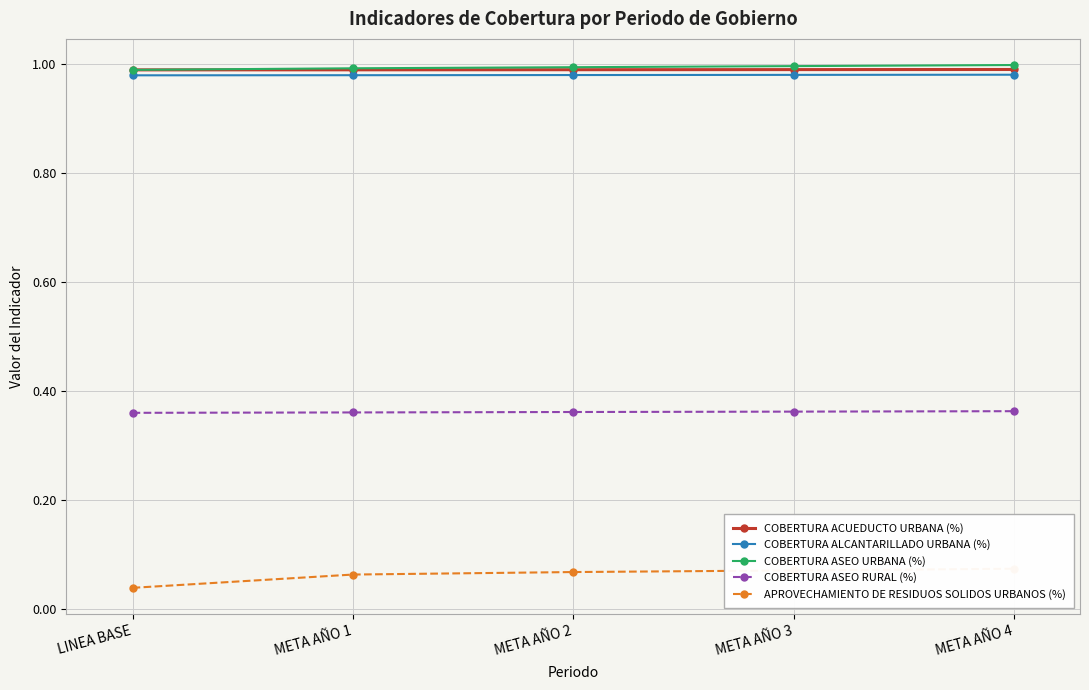

Reading right to left, what are all the values shown in this chart?

COBERTURA ACUEDUCTO URBANA (%): META AÑO 4=1.0	META AÑO 3=1.0	META AÑO 2=1.0	META AÑO 1=1.0	LINEA BASE=1.0
COBERTURA ALCANTARILLADO URBANA (%): META AÑO 4=1.0	META AÑO 3=1.0	META AÑO 2=1.0	META AÑO 1=1.0	LINEA BASE=1.0
COBERTURA ASEO URBANA (%): META AÑO 4=1.0	META AÑO 3=1.0	META AÑO 2=1.0	META AÑO 1=1.0	LINEA BASE=1.0
COBERTURA ASEO RURAL (%): META AÑO 4=0.4	META AÑO 3=0.4	META AÑO 2=0.4	META AÑO 1=0.4	LINEA BASE=0.4
APROVECHAMIENTO DE RESIDUOS SOLIDOS URBANOS (%): META AÑO 4=0.1	META AÑO 3=0.1	META AÑO 2=0.1	META AÑO 1=0.1	LINEA BASE=0.0